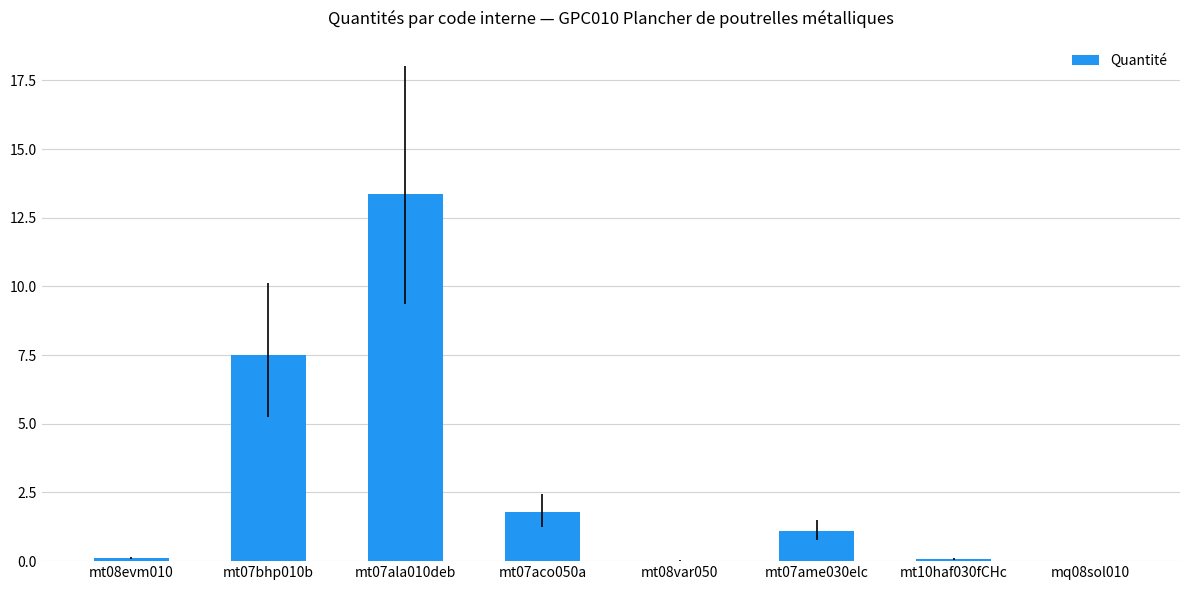

What is the sum of all values?

24.0